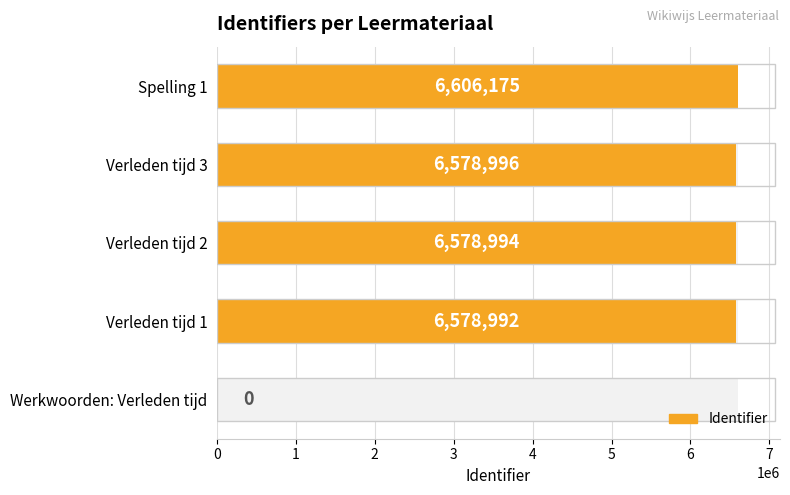

What is the change in value from Verleden tijd 1 to Verleden tijd 2?

+2